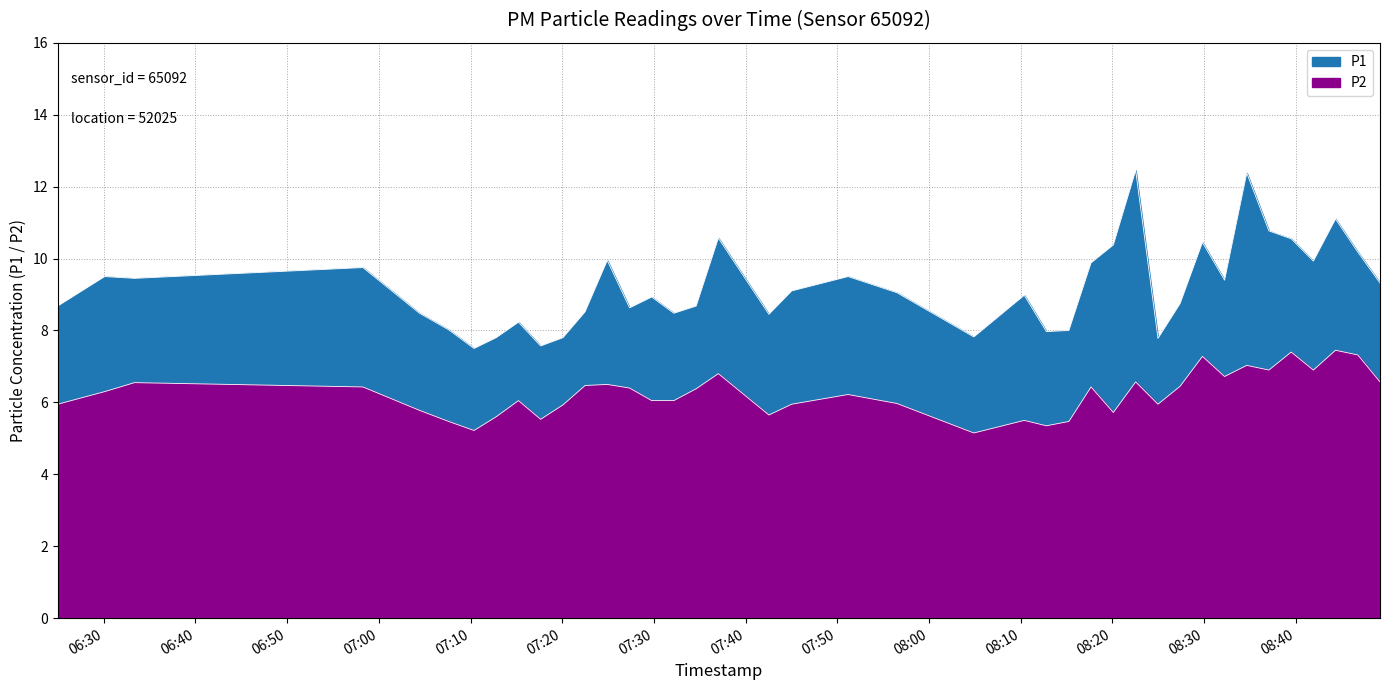

Which series has the widest spread of values?

P1